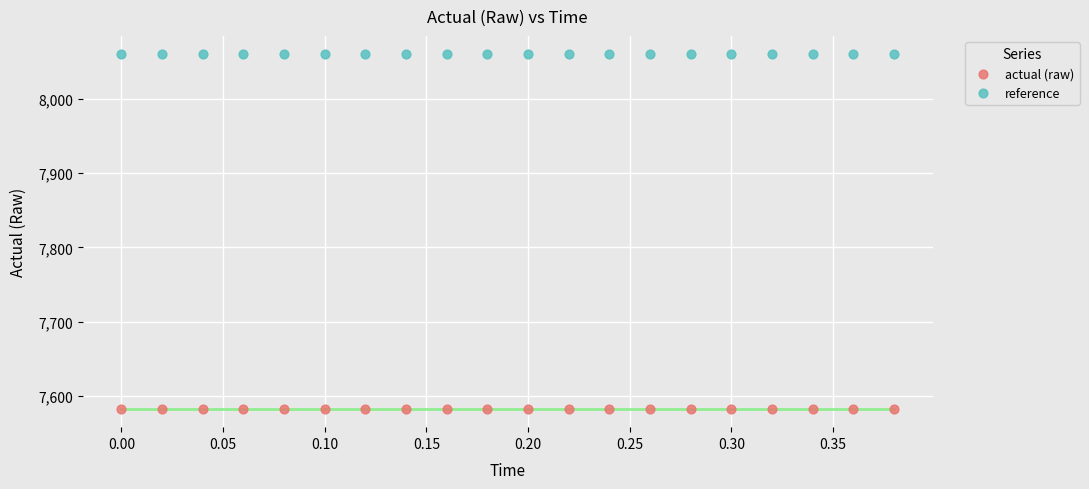

Which series reaches the minimum Y coordinate?

actual (raw)